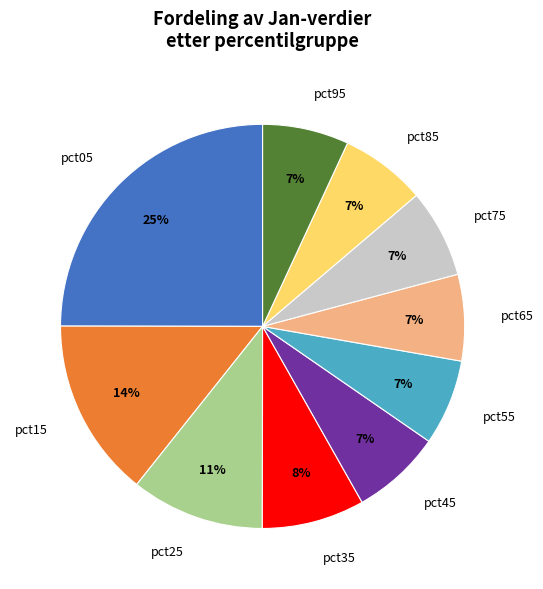

Is it true that pct85 is 13% of the pie?

False